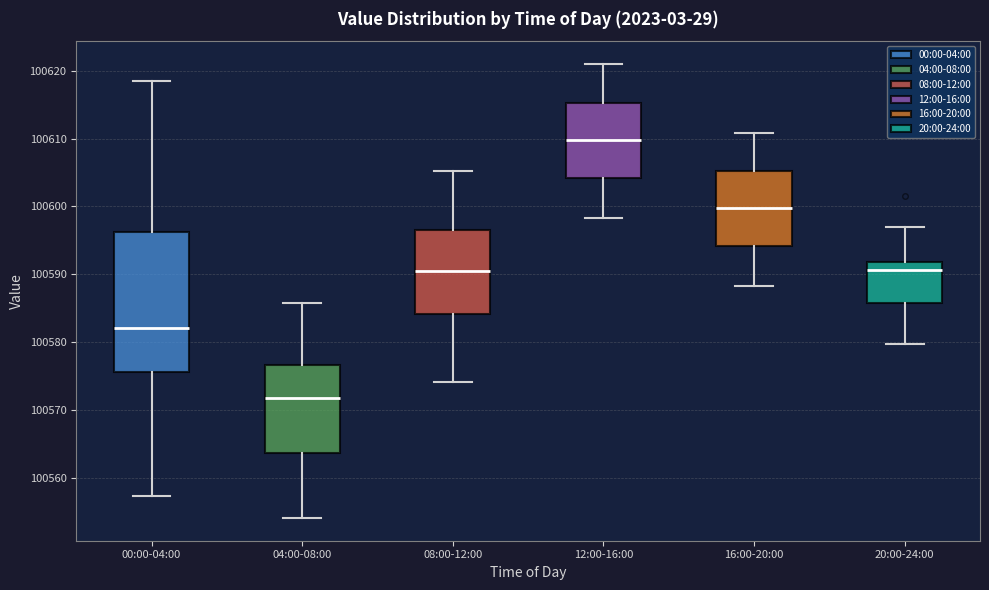

Reading left to right, read every box against the y-axis: the position of its median line, the range the box covers, and the ends of its whiskers. The values are not printed on the chart, so give them approximately, as read against the axis.

00:00-04:00: median 100582, box 100576 to 100596, whiskers 100557 to 100619
04:00-08:00: median 100572, box 100564 to 100577, whiskers 100554 to 100586
08:00-12:00: median 100590, box 100584 to 100596, whiskers 100574 to 100605
12:00-16:00: median 100610, box 100604 to 100615, whiskers 100598 to 100621
16:00-20:00: median 100600, box 100594 to 100605, whiskers 100588 to 100611
20:00-24:00: median 100591, box 100586 to 100592, whiskers 100580 to 100597